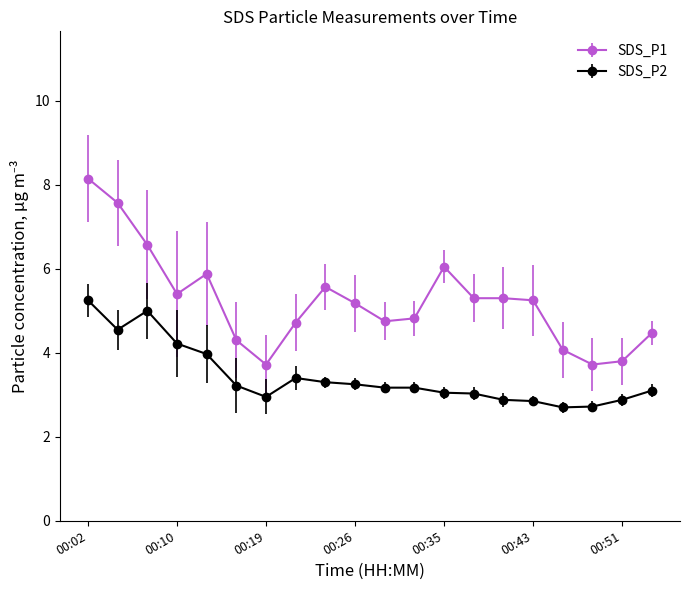

Which series has the largest total across all categories?

SDS_P1